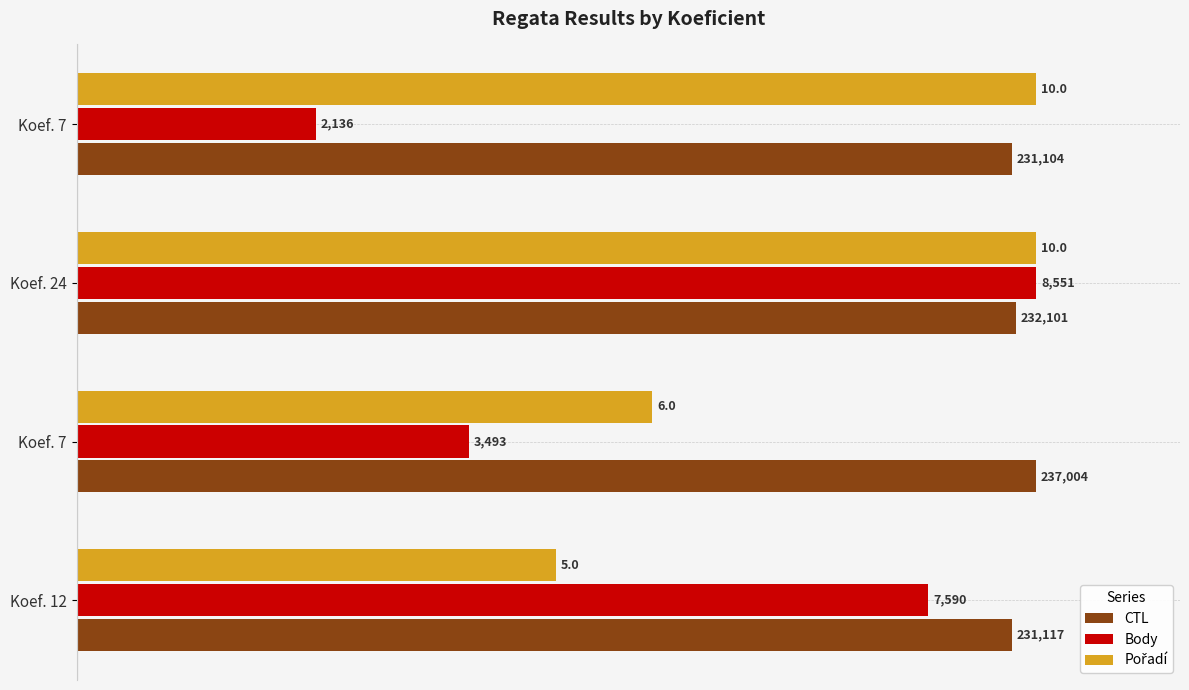

How many values in the Pořadí series are below 10?

2